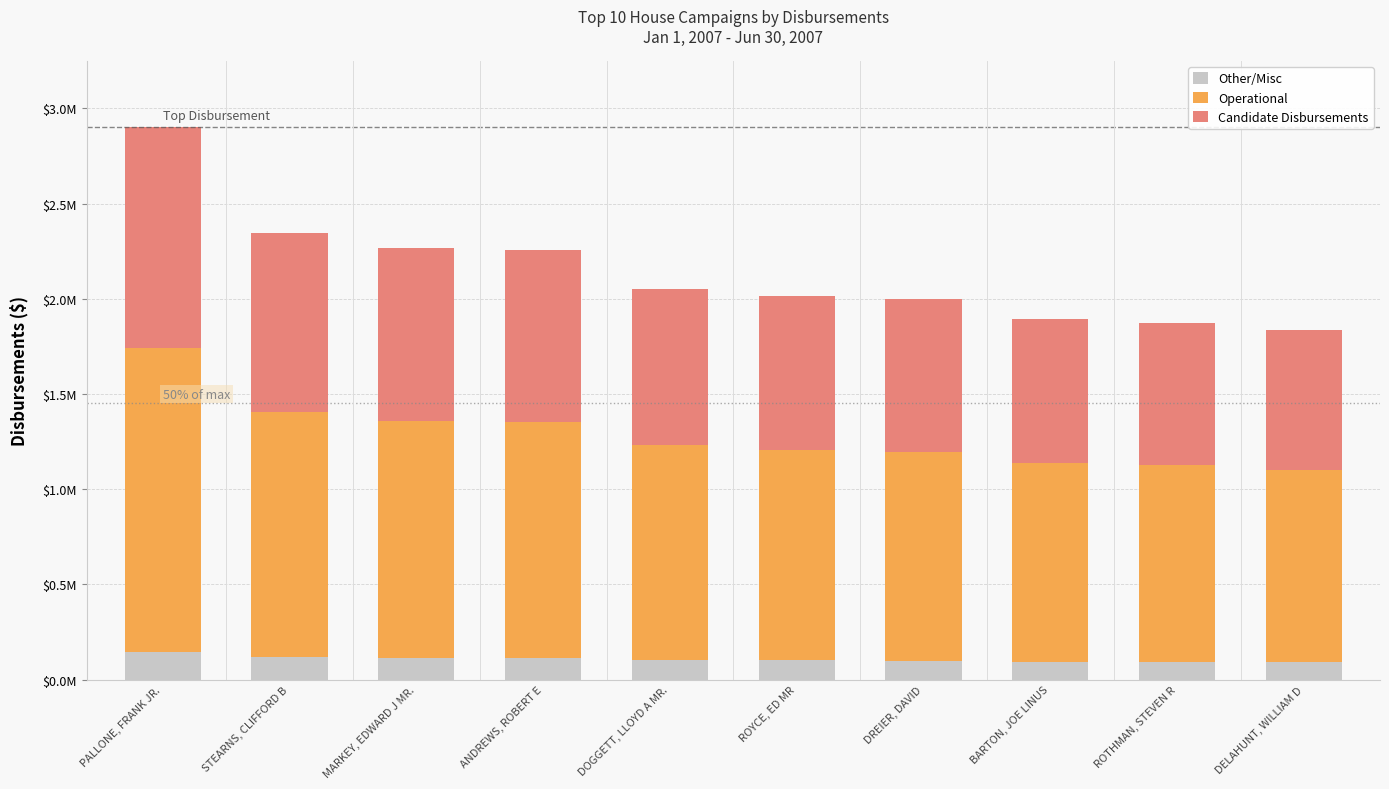

Where does the Other/Misc series first go above 102472?

PALLONE, FRANK JR.